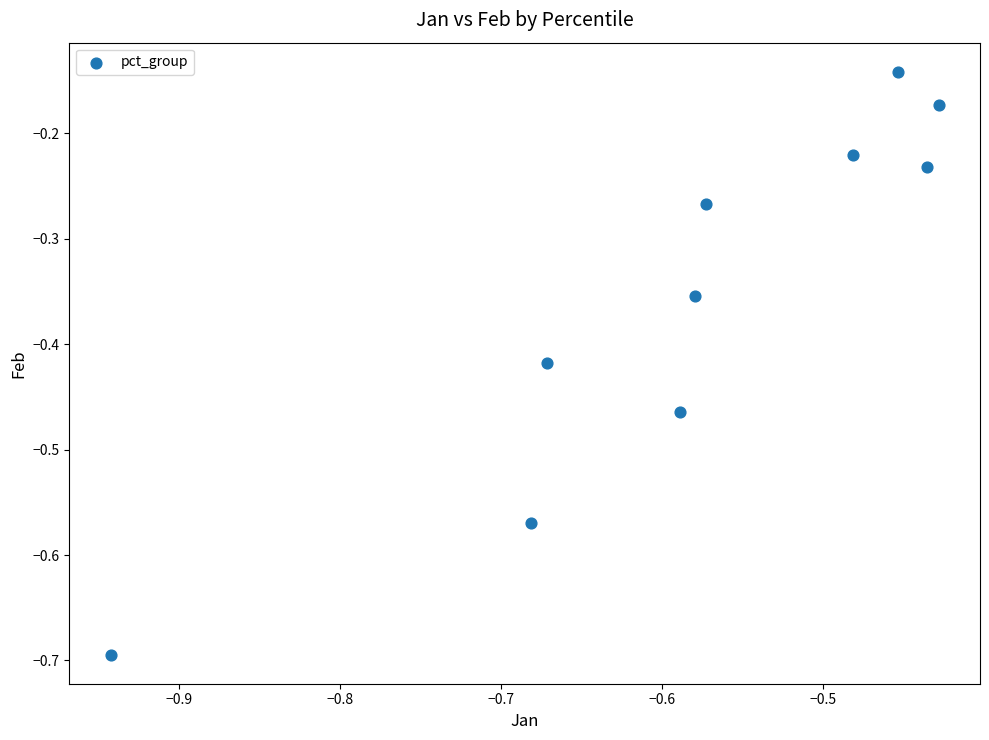

What is the range of X values (max minus min)?

0.5